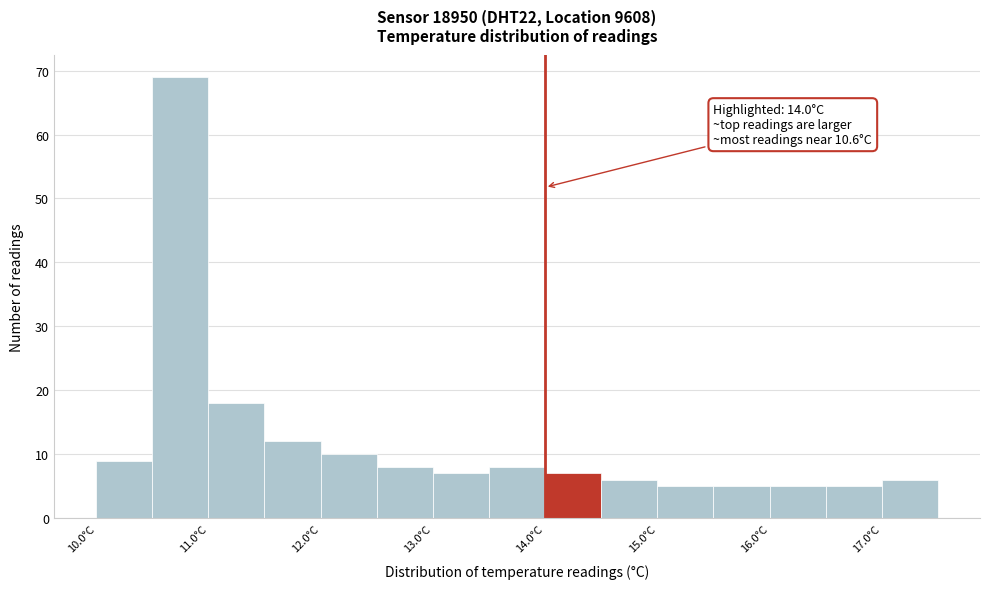

Which range on the x-axis has the tallest bar?

10.5 to 11.0